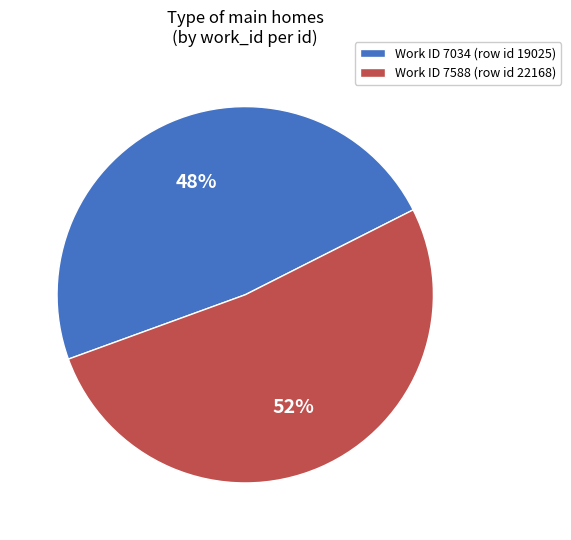

Combined, do Work ID 7588 (row id 22168) and Work ID 7034 (row id 19025) account for over 50%?

Yes